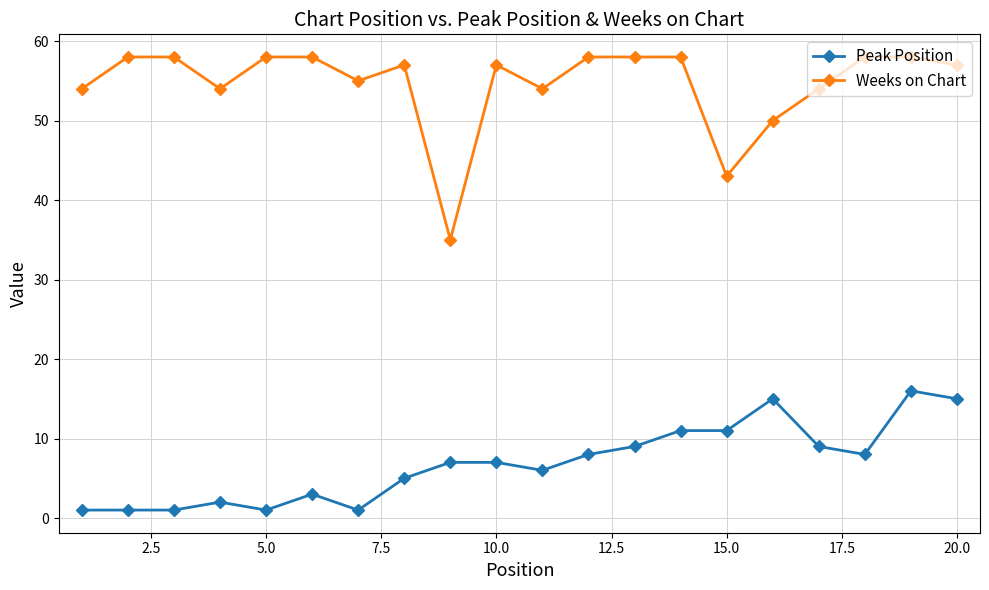

What is the maximum value for Peak Position?

16